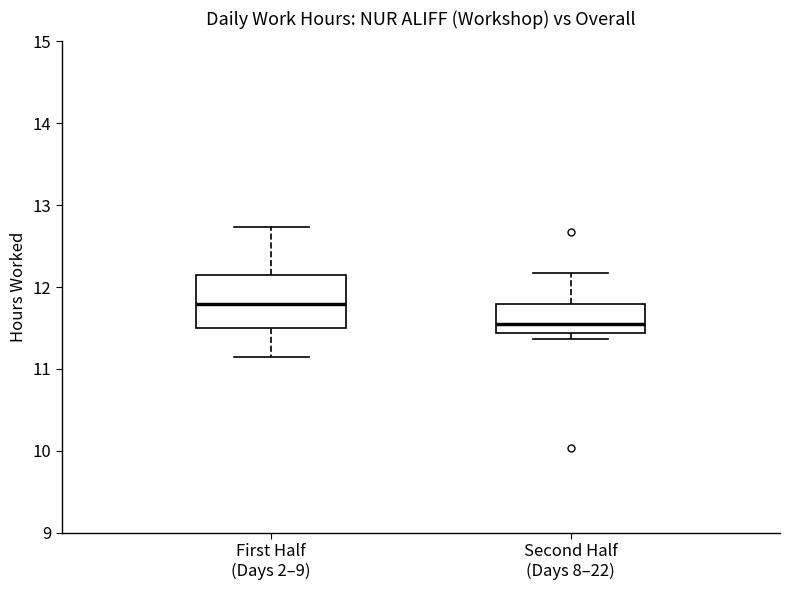

Comparing the boxes themselves (not the whiskers), which one is the tallest?

First Half (Days 2–9)